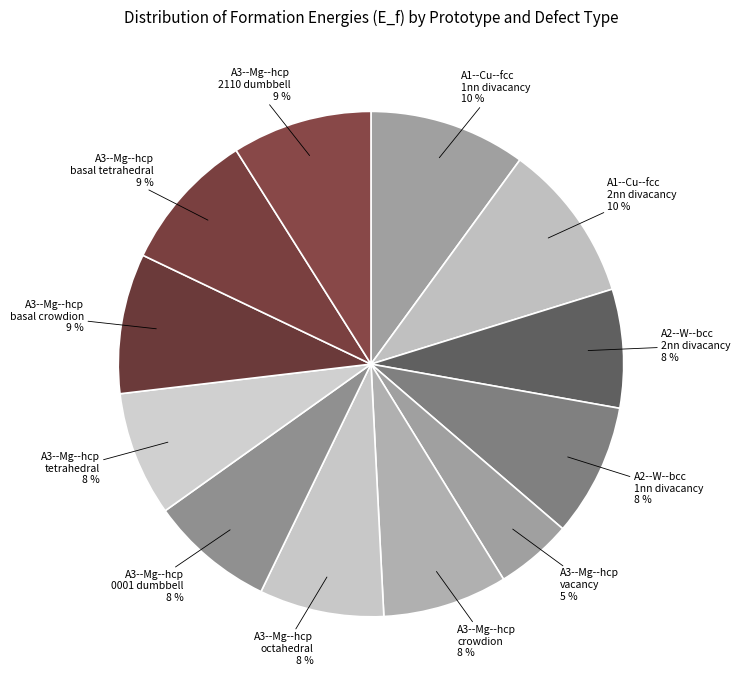

To the nearest percent, what is the average slice percentage?

8%